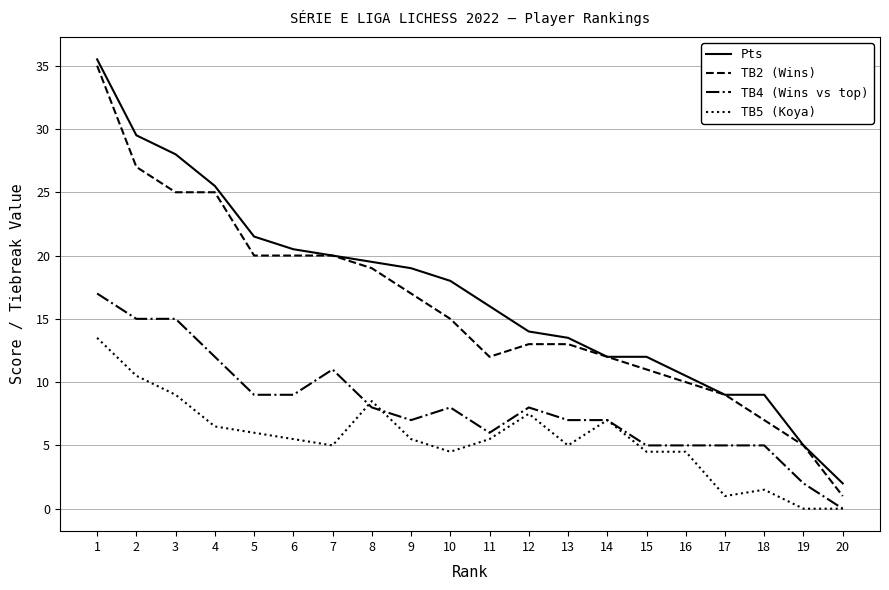

What is the total value across all series at 16?

30.0